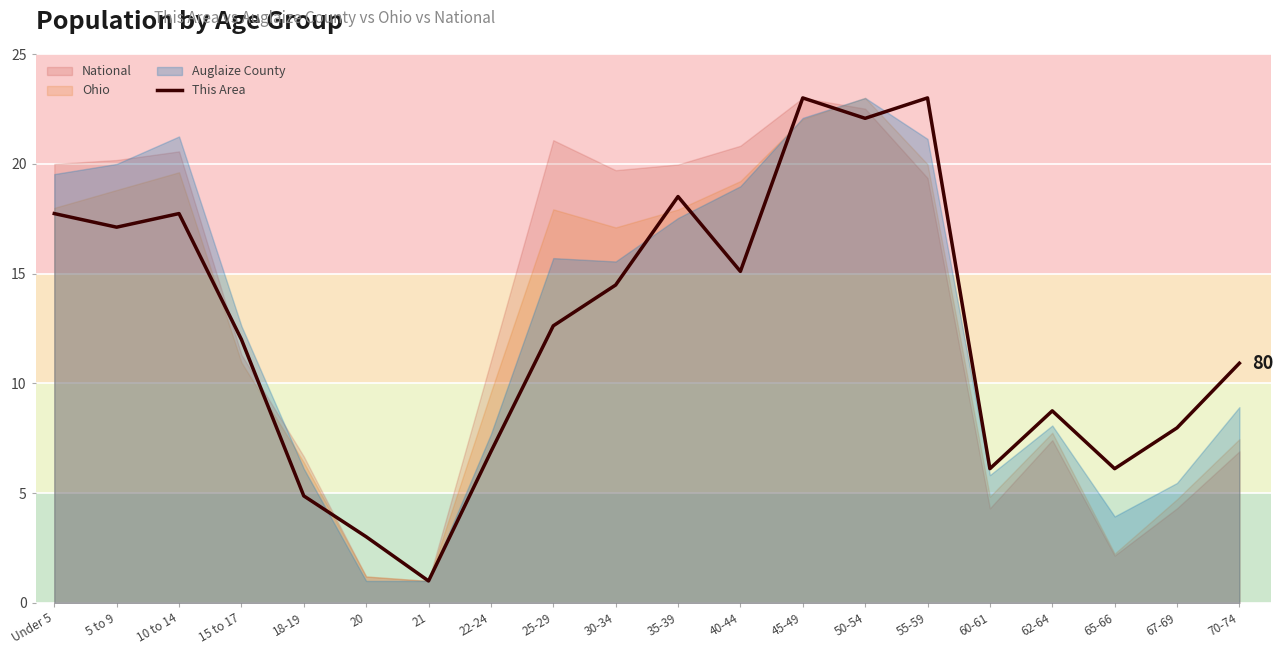

Which has a higher value, 25-29 or 45-49?

45-49